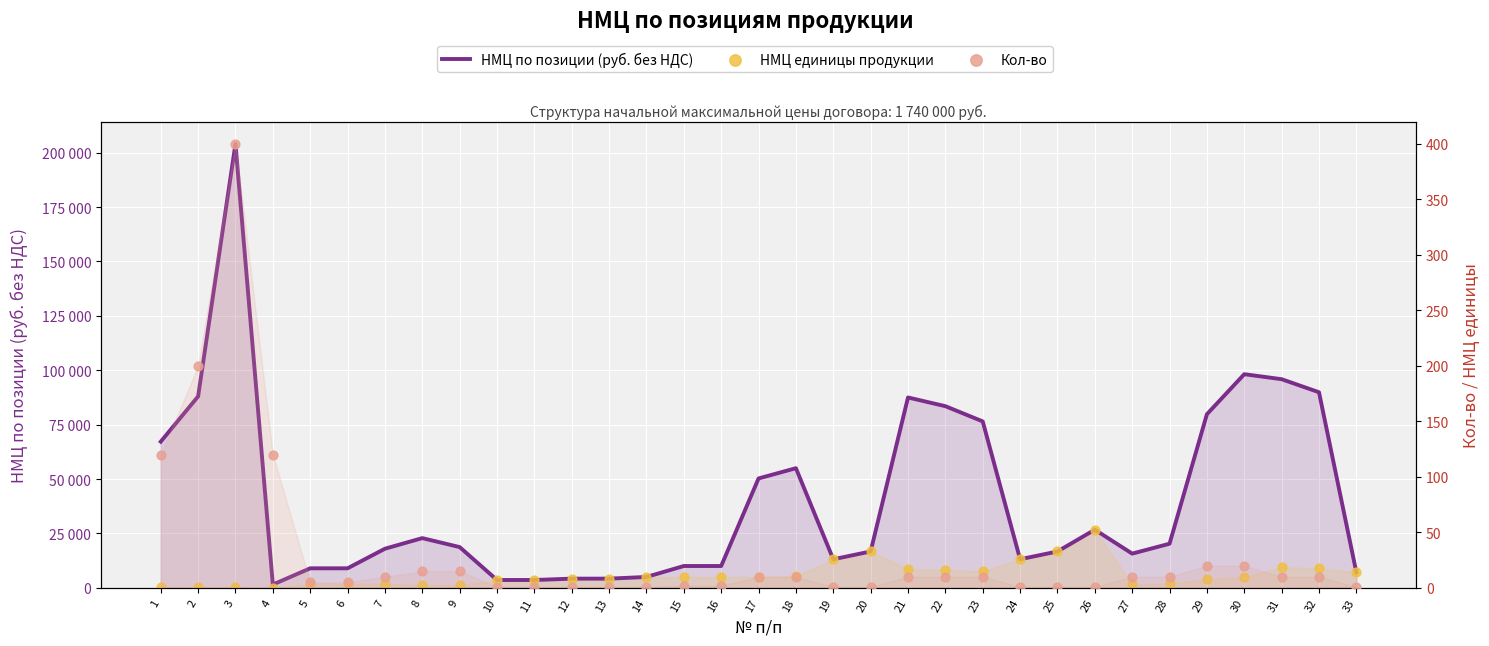

Which series has the largest total across all categories?

НМЦ по позиции (руб. без НДС)